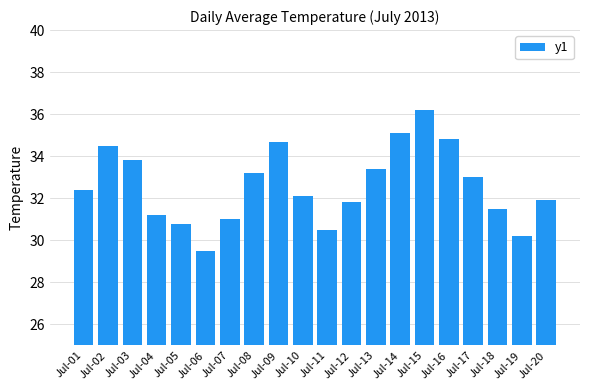

What is the average value?

32.6